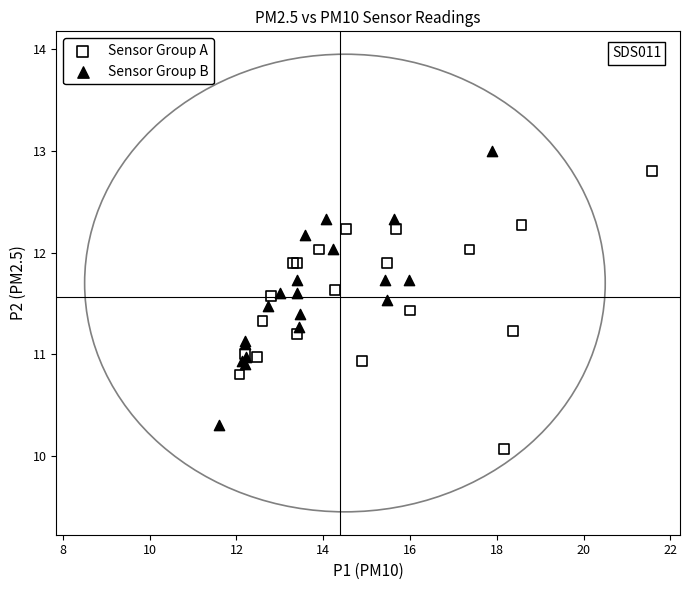

What are all the series names shown in the legend?

Sensor Group A, Sensor Group B